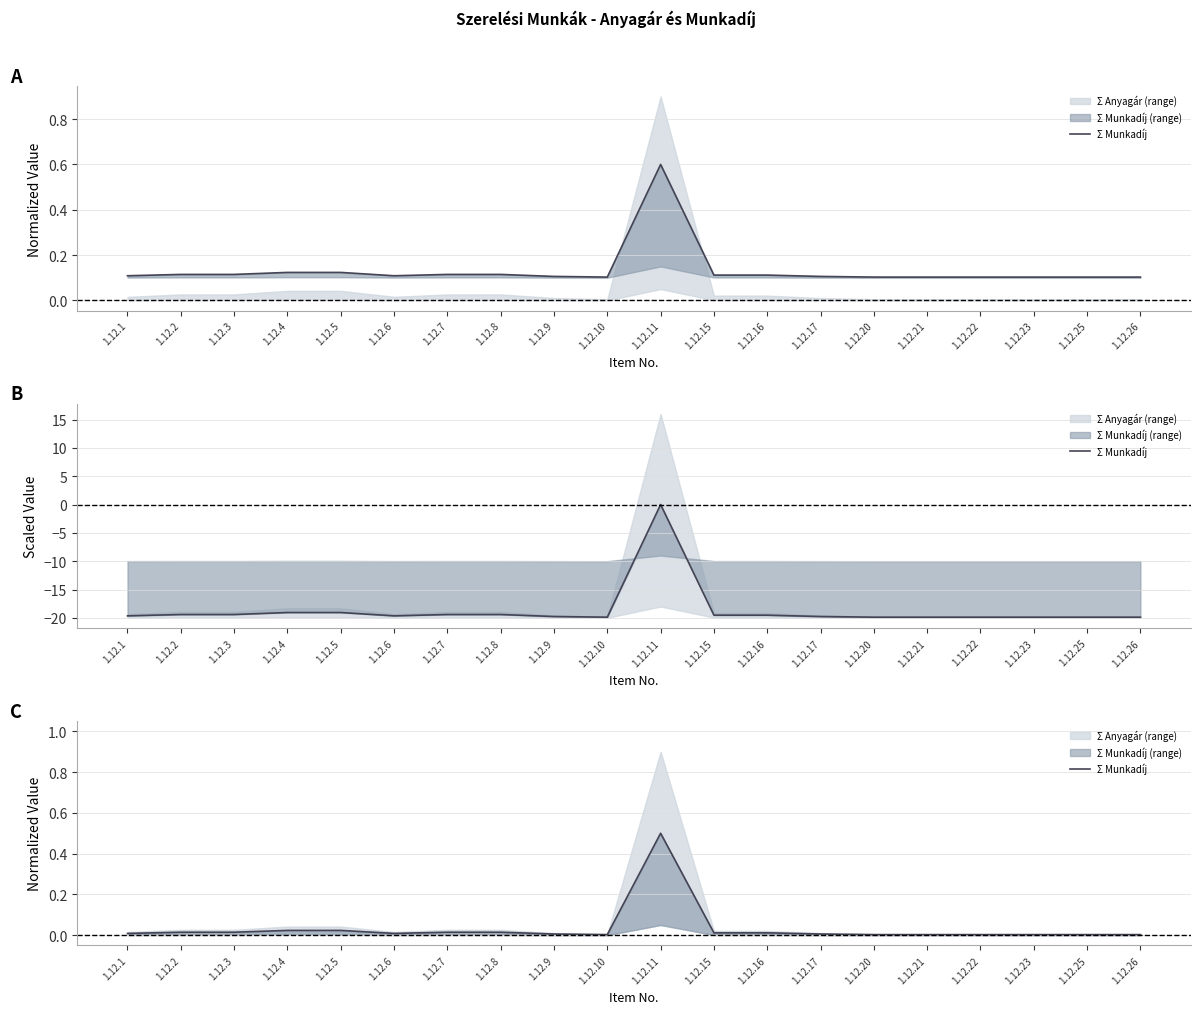

How many interior local peaks (higher than both neighbors) does the data have?

1